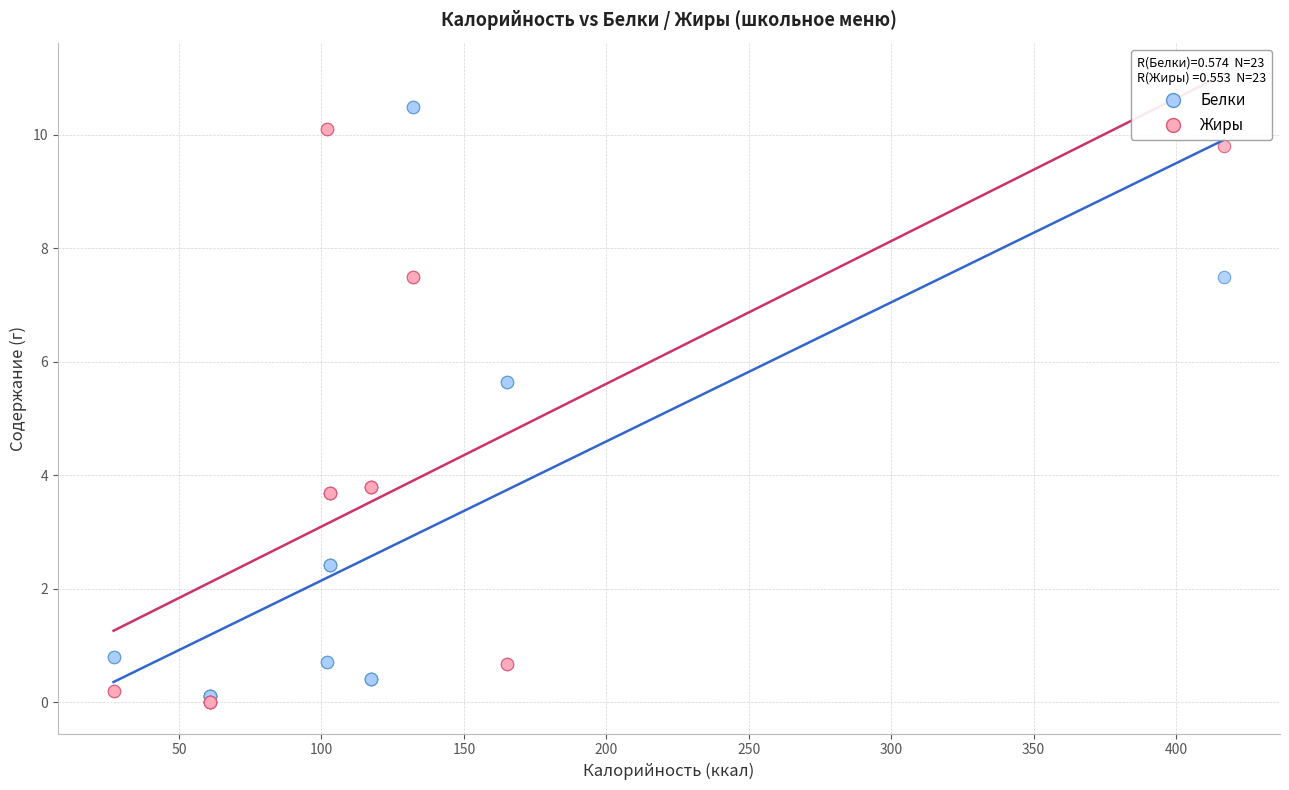

Which series contains the highest Y value?

Белки